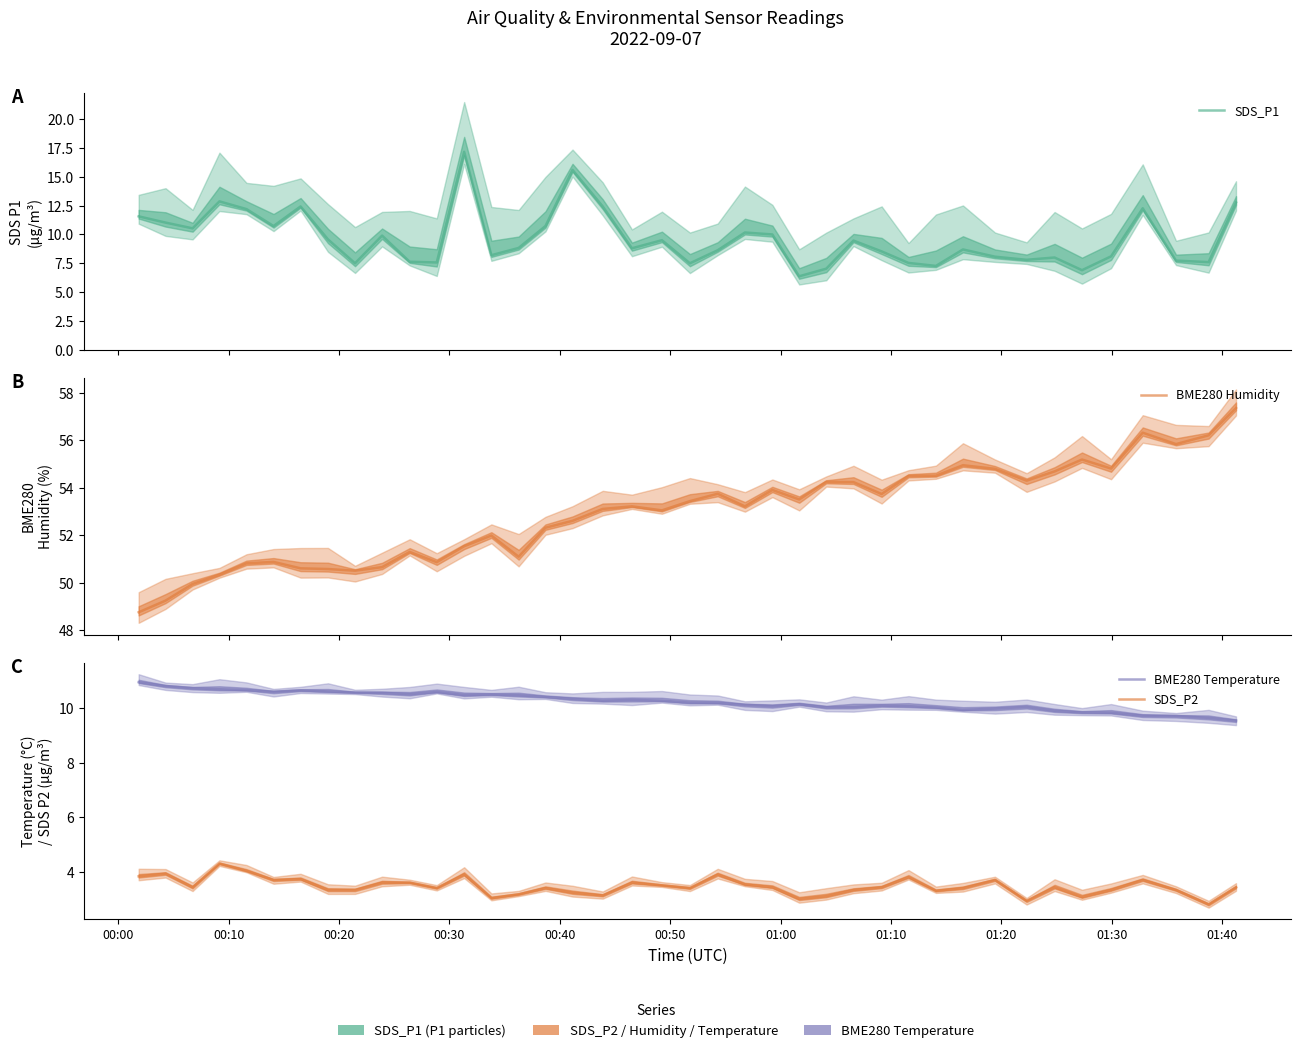

After their last crossing, which series has the higher values: SDS_P1 or BME280 Temperature?

SDS_P1